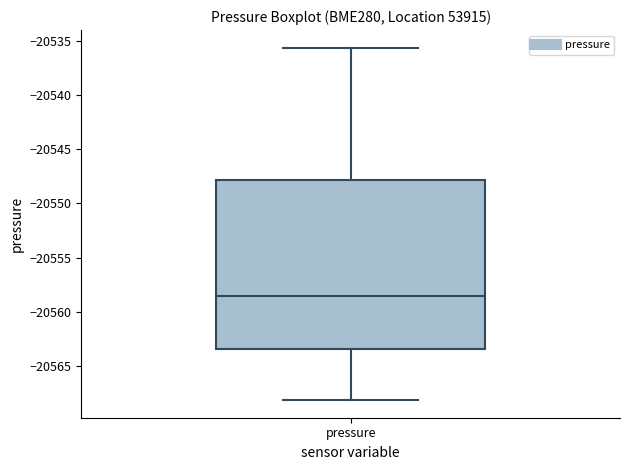

Read this box plot against the y-axis: the position of the median line, the range covered by the box, and the ends of both whiskers. The values are not printed on the chart, so give them approximately, as read against the axis.

median -20558.5, box -20563.5 to -20548.0, whiskers -20568.0 to -20535.5